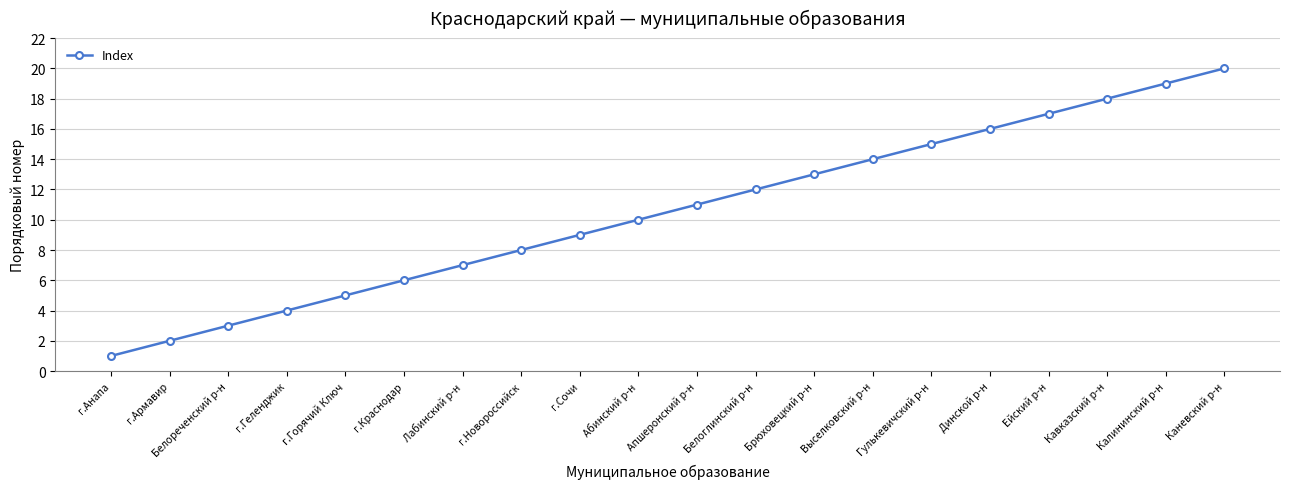

What is the change in value from г.Краснодар to Выселковский р-н?

+8